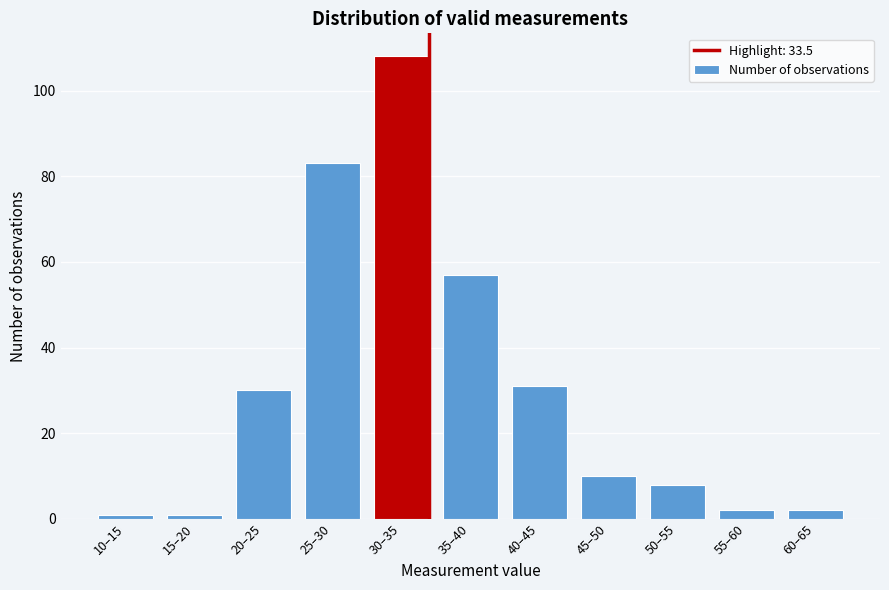

Reading left to right, transcribe all the data shown in this chart.

10–15=1	15–20=1	20–25=30	25–30=83	30–35=108	35–40=57	40–45=31	45–50=10	50–55=8	55–60=2	60–65=2